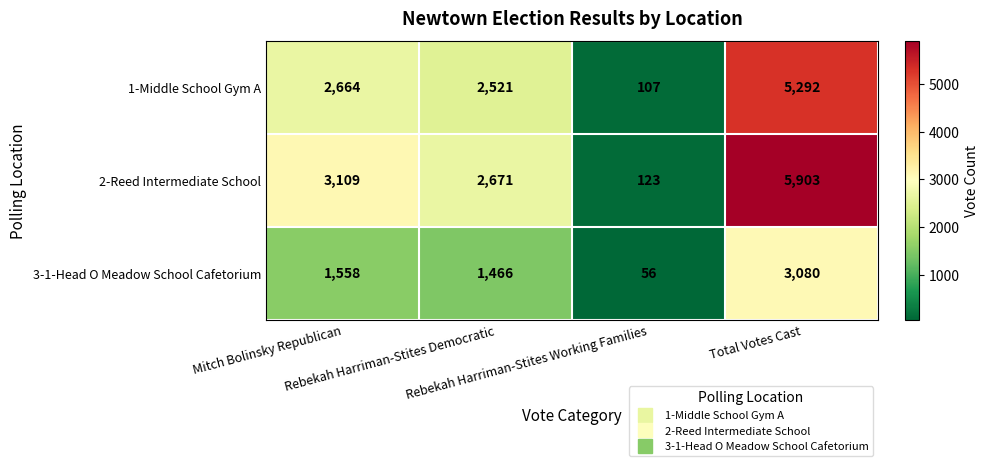

Which series has the largest total across all categories?

2-Reed Intermediate School